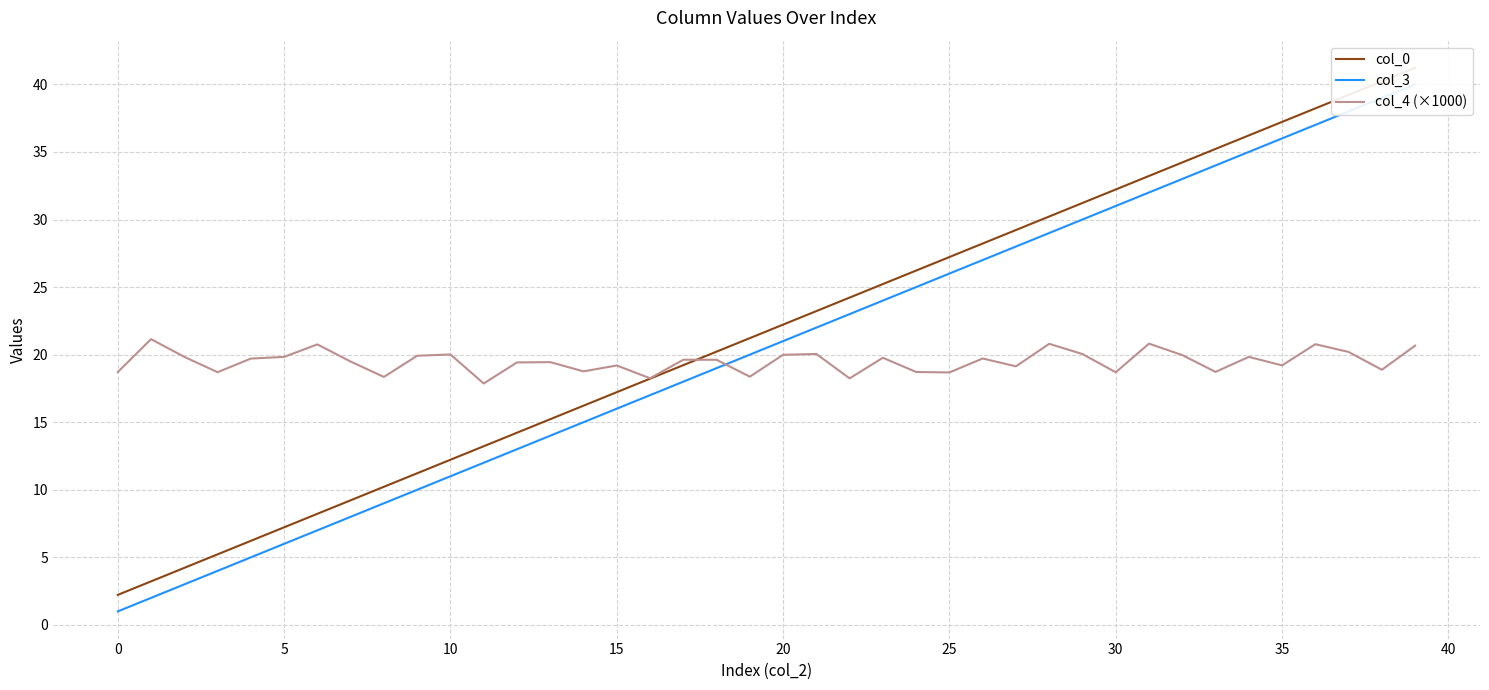

List the series in order of their peak value, lowest first.

col_4 (×1000), col_3, col_0